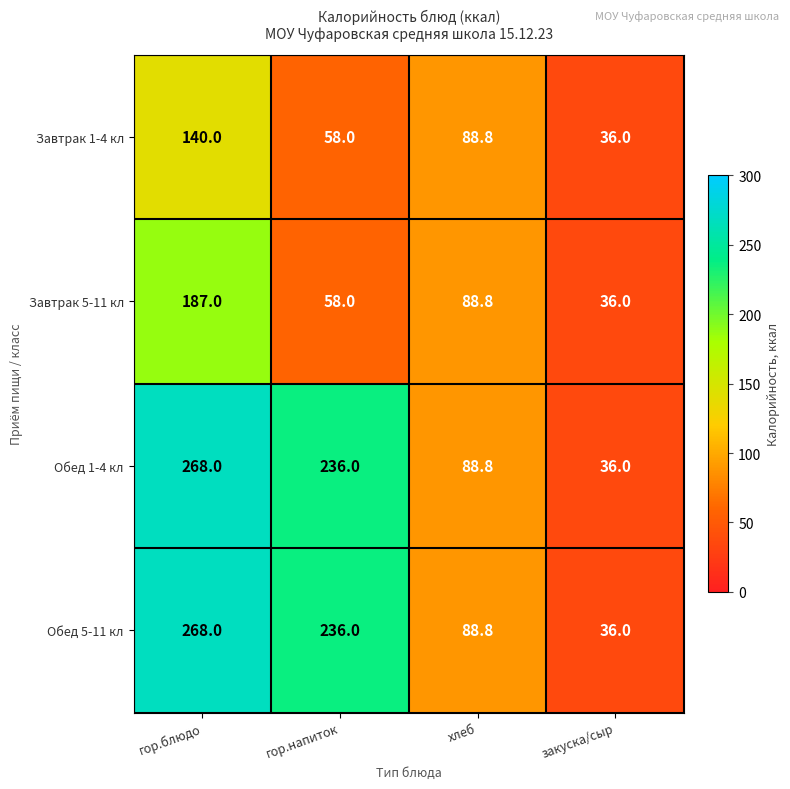

The Завтрак 5-11 кл series shows 64.5 at закуска/сыр. True or false?

False